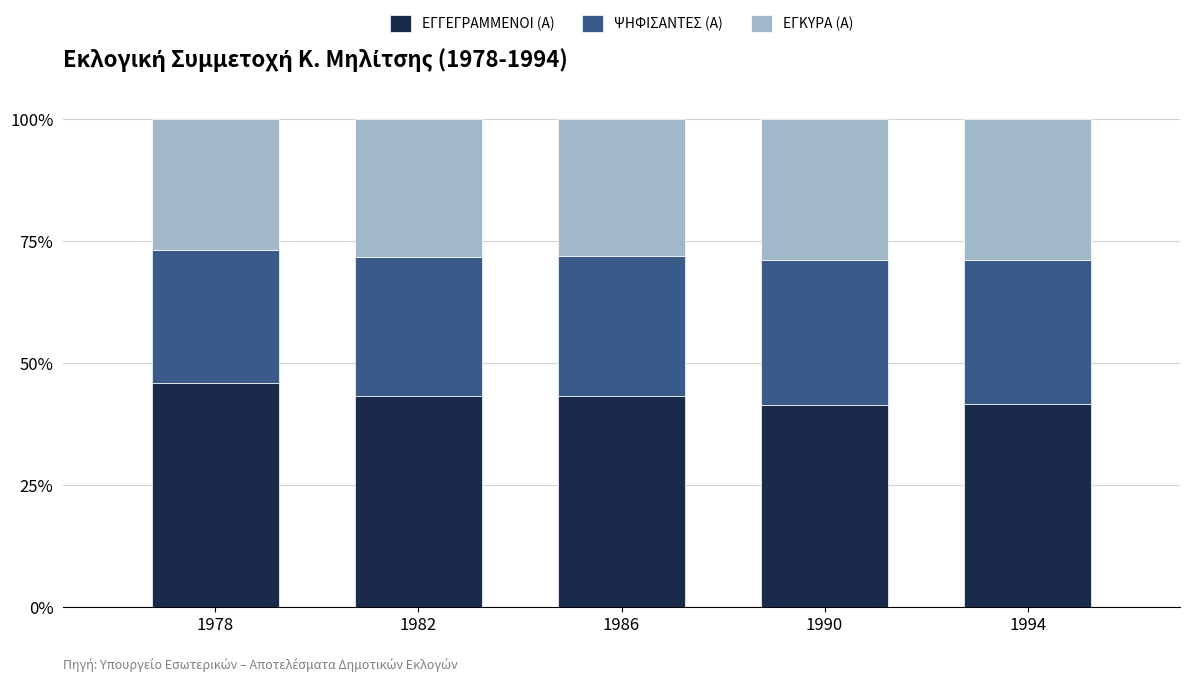

What is the average value of the ΕΓΓΕΓΡΑΜΜΕΝΟΙ (Α) series?

43.0